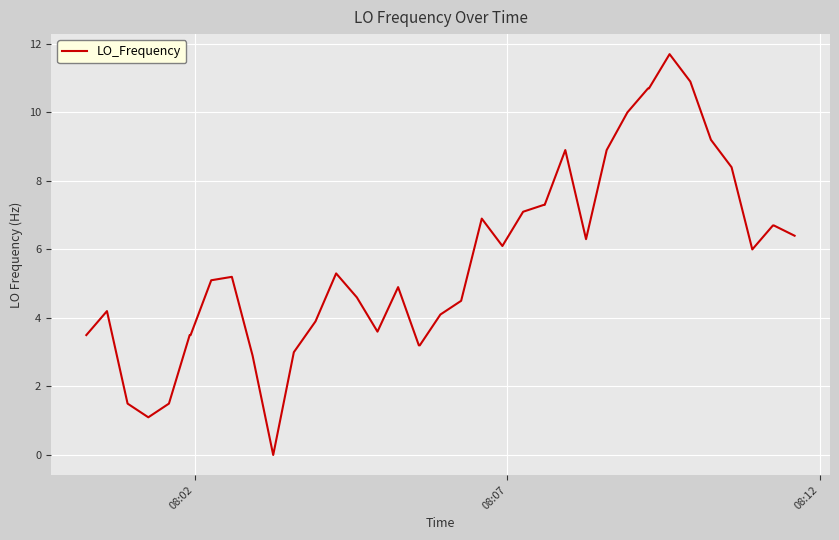

What is the maximum value shown in the chart?

11.7